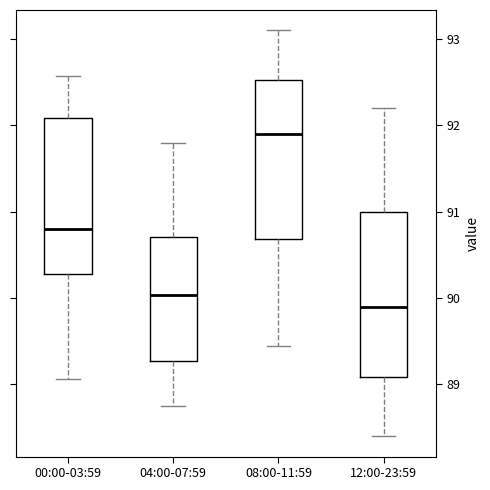

Which box has the highest median line?

08:00-11:59